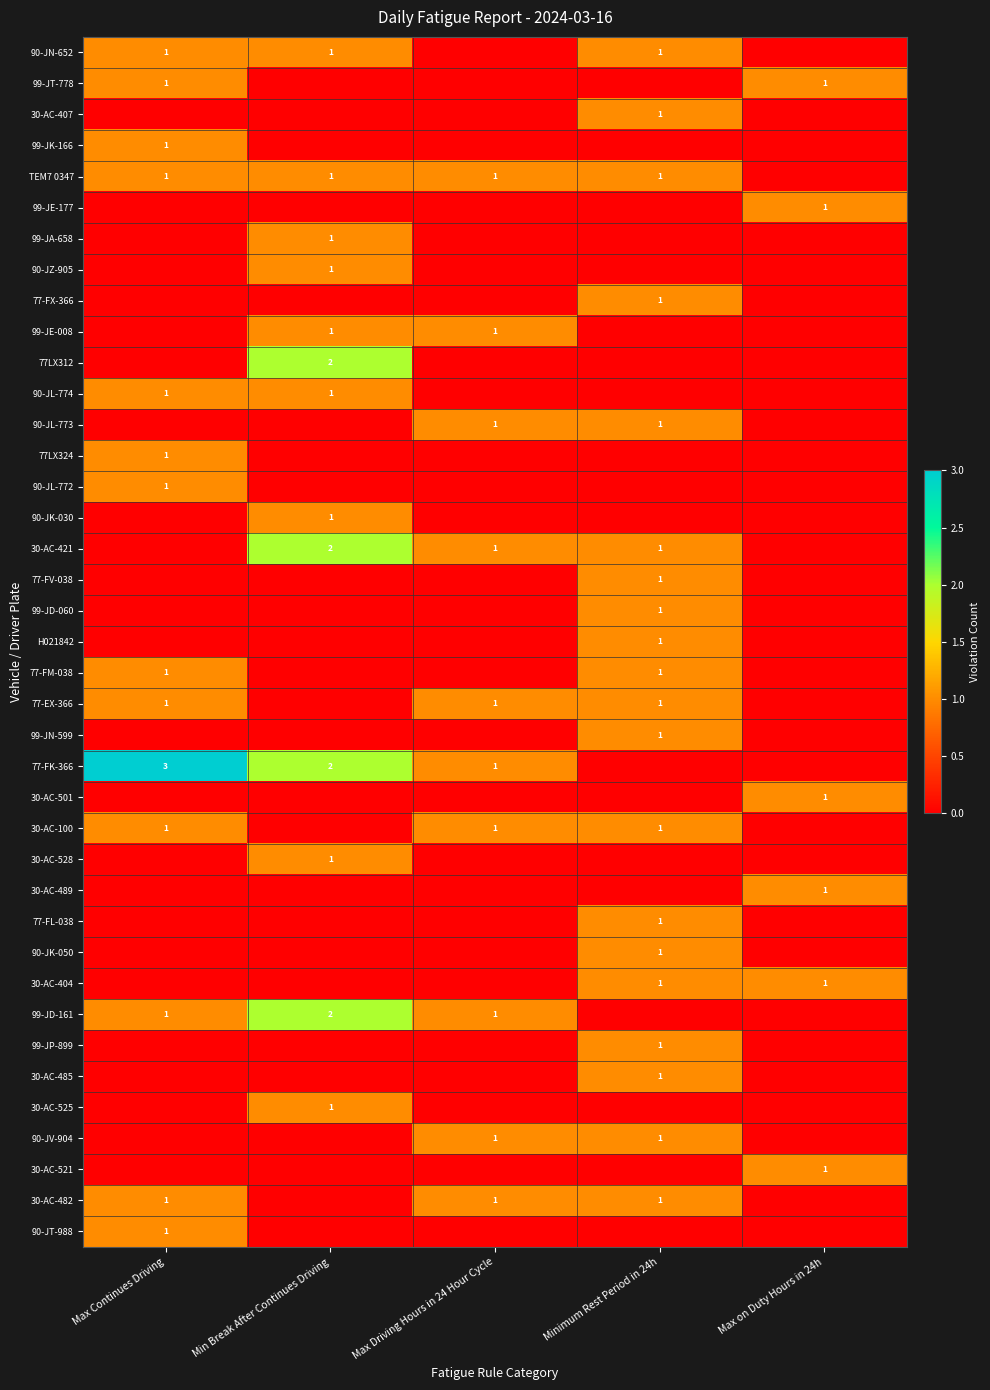

True or false: 90-JL-773 has a value of 1 at Max Driving Hours in 24 Hour Cycle.

True